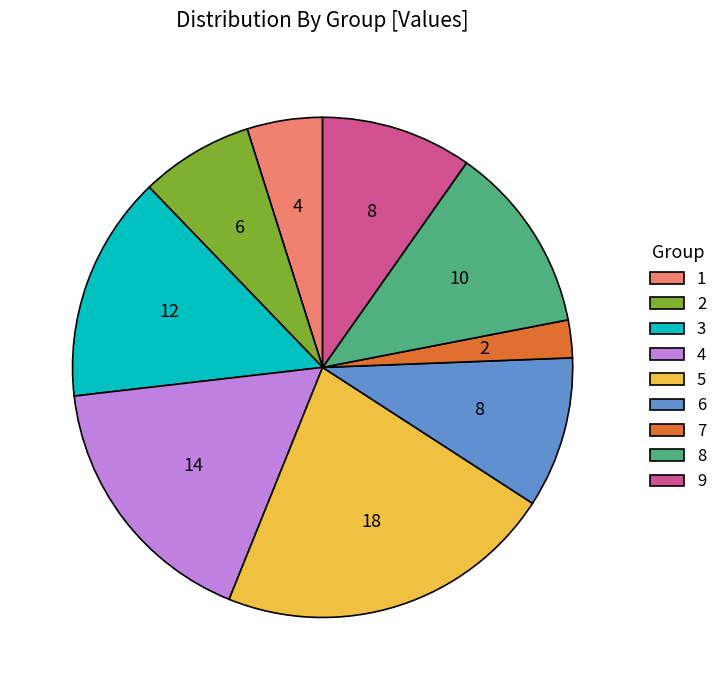

Which category has the smallest portion of the pie?

7